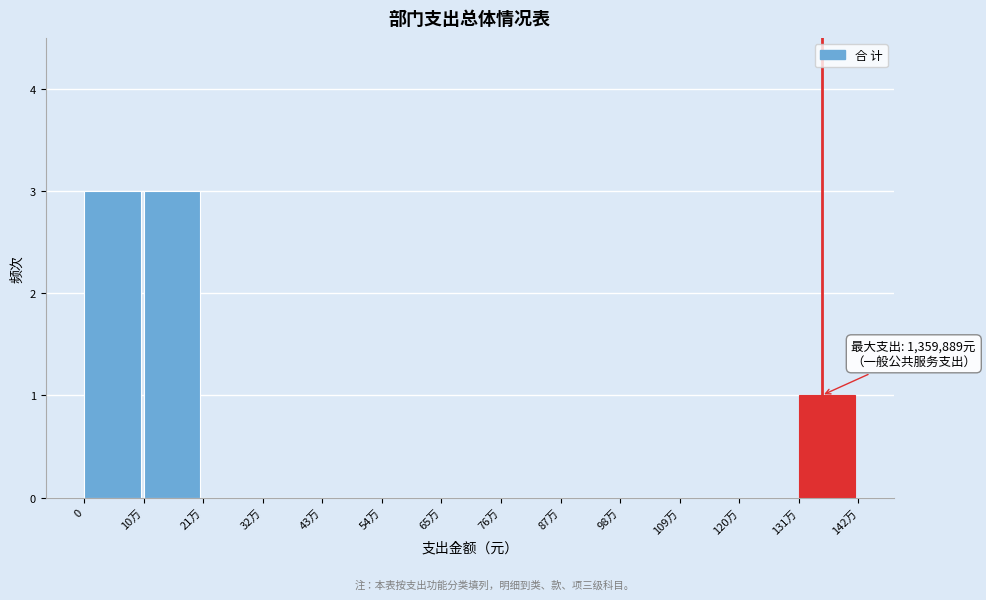

Reading right to left, extract all data points from this chart.

131万=1	120万=0	109万=0	98万=0	87万=0	76万=0	65万=0	54万=0	43万=0	32万=0	21万=0	10万=3	0=3